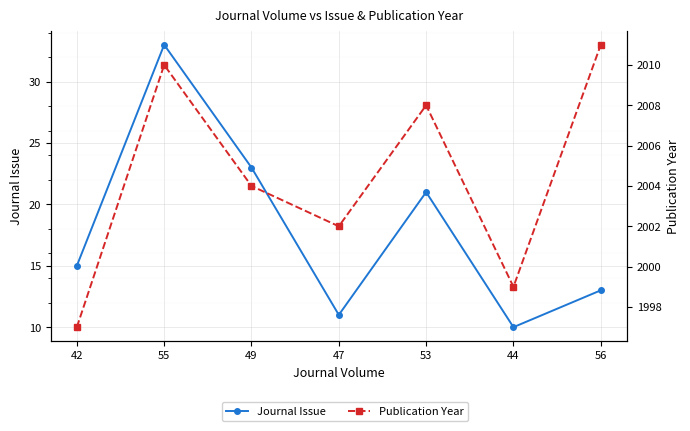

At which category is the sum across all series the highest?

55